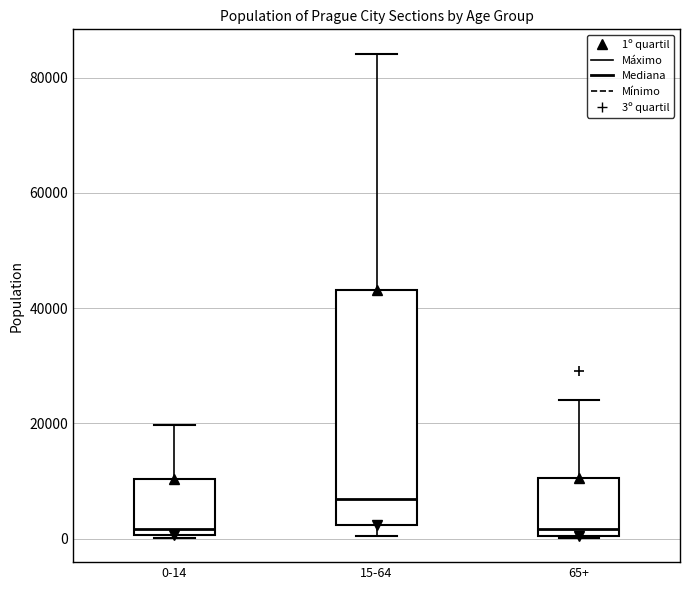

Reading left to right, read every box against the y-axis: the position of its median line, the range the box covers, and the ends of its whiskers. The values are not printed on the chart, so give them approximately, as read against the axis.

0-14: median 2000, box 0 to 10000, whiskers 0 to 20000
15-64: median 6000, box 2000 to 44000, whiskers 0 to 84000
65+: median 2000, box 0 to 10000, whiskers 0 to 24000